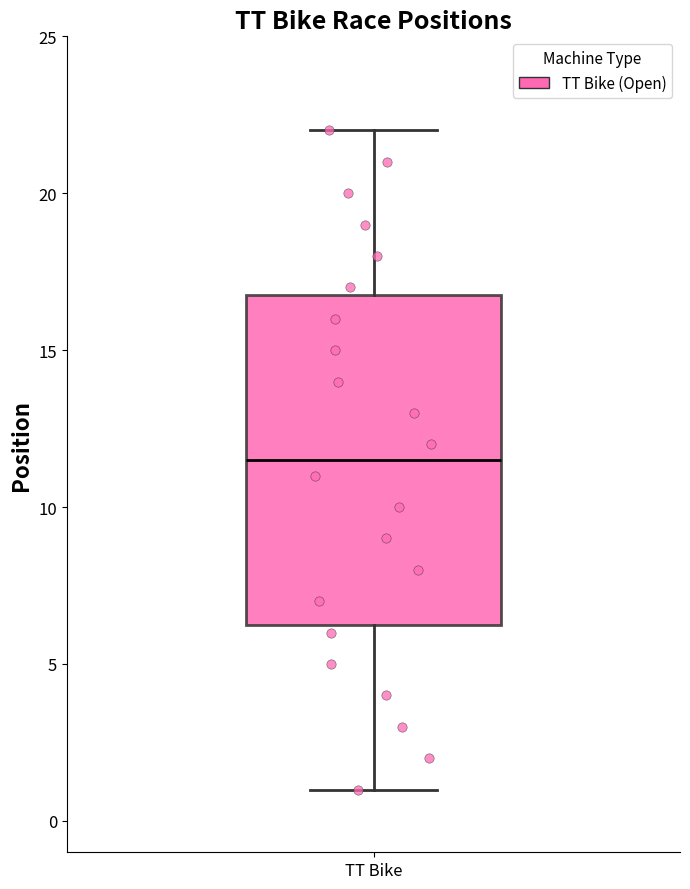

Where does the upper whisker of the box for TT Bike end on the y-axis? The values are not printed on the chart, so give them approximately, as read against the axis.

22.0